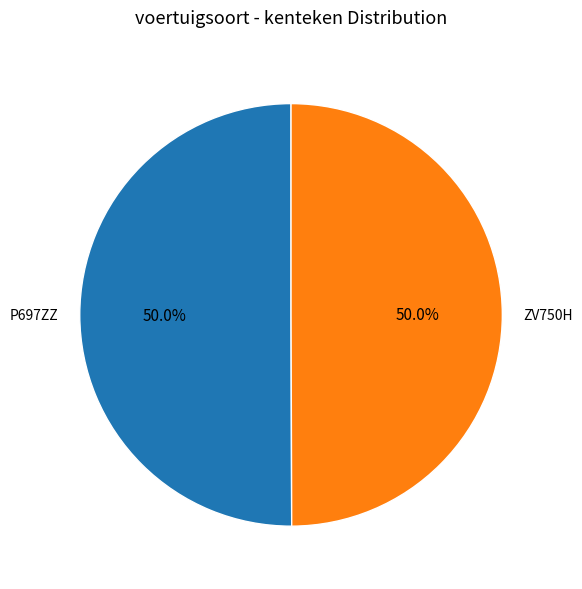

Is it true that ZV750H is 39% of the pie?

False